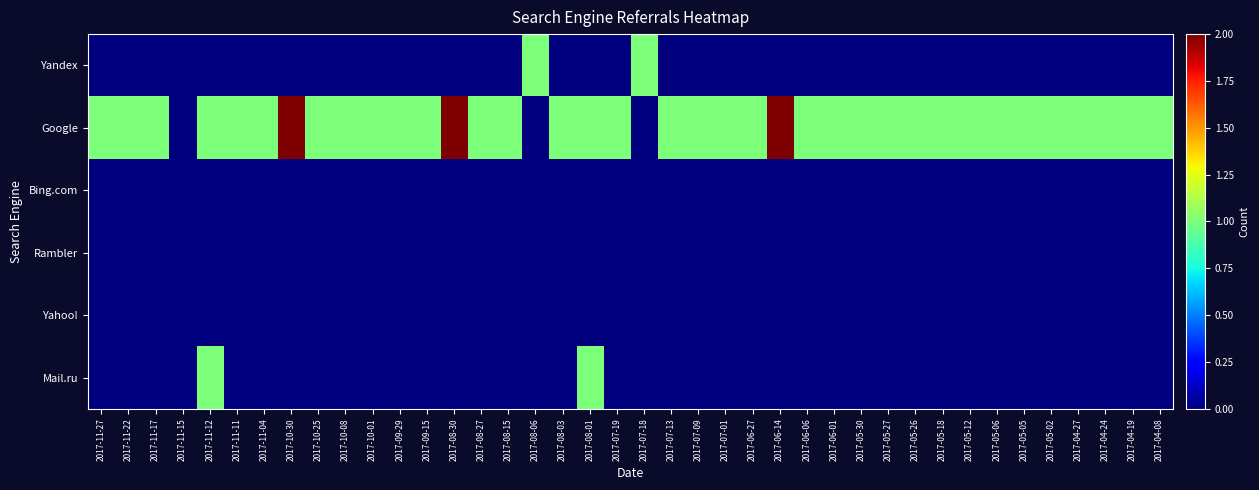

Which series has the largest total across all categories?

Google